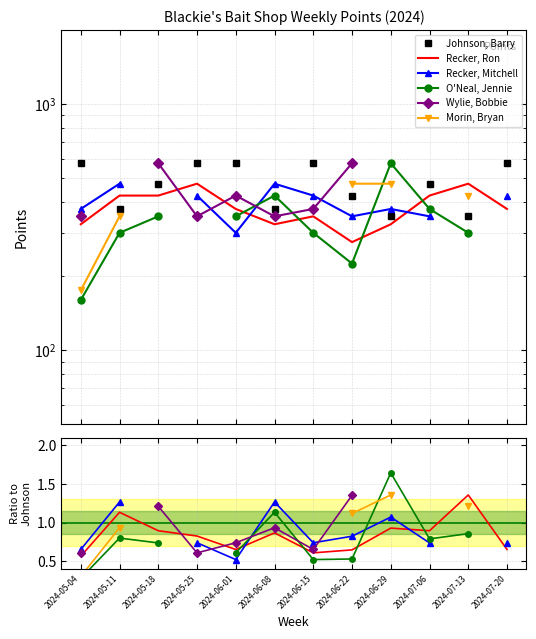

At which category does the chart reach its minimum across all series?

2024-05-04